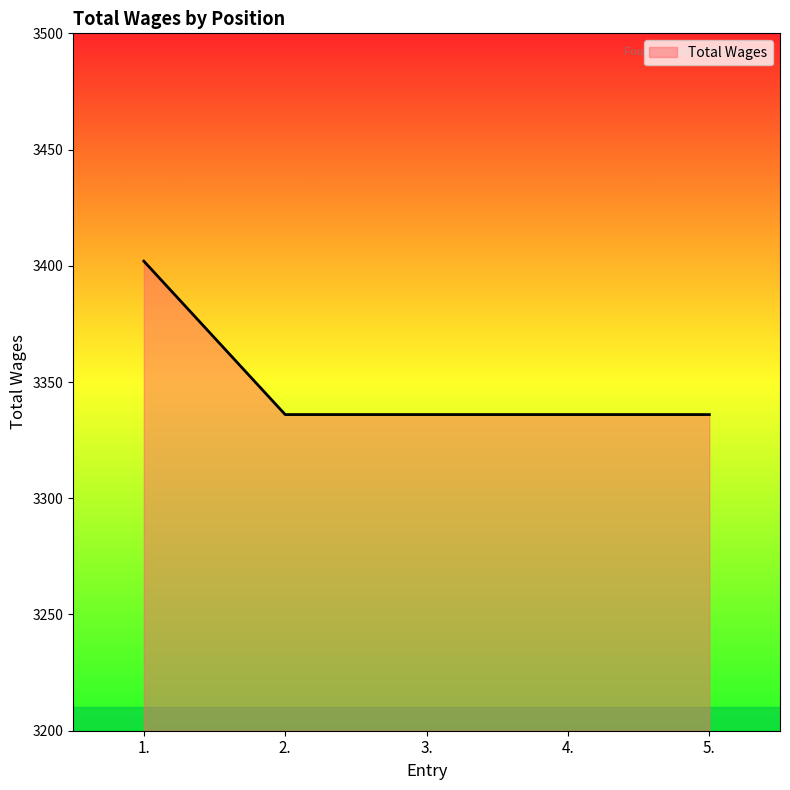

Approximately how many times larger is the value at 1. compared to 5.?

1.0